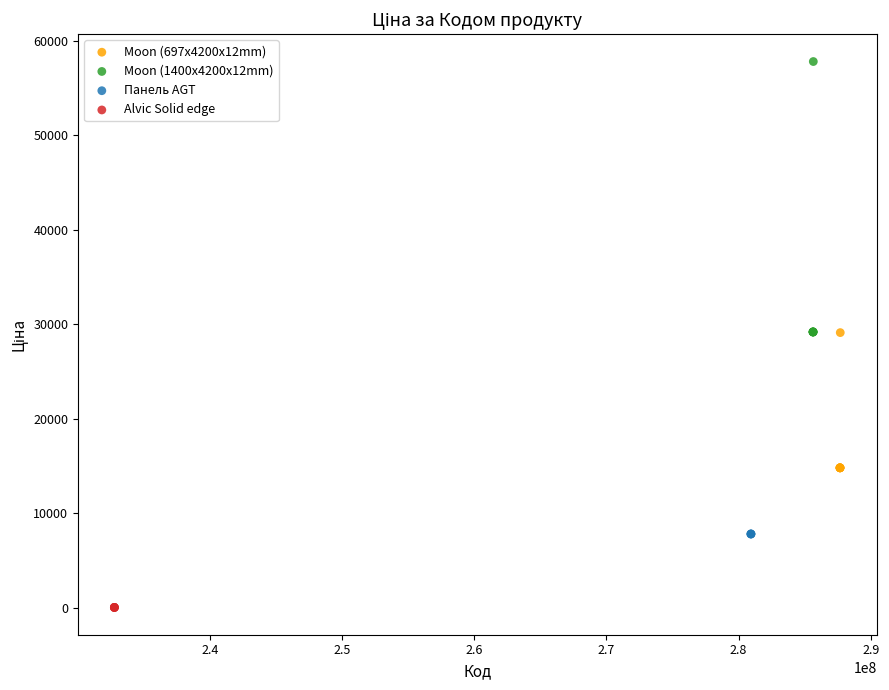

Which series reaches the minimum Y coordinate?

Alvic Solid edge